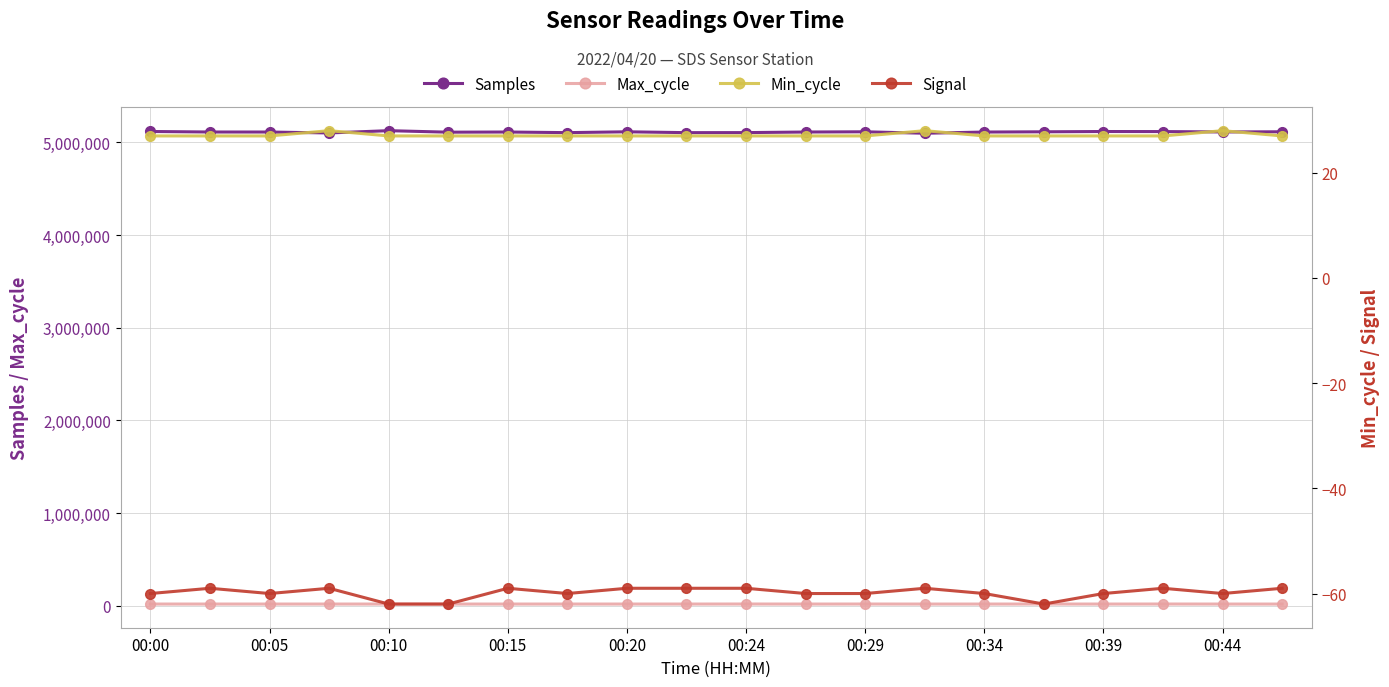

True or false: Max_cycle and Samples intersect in this chart.

False